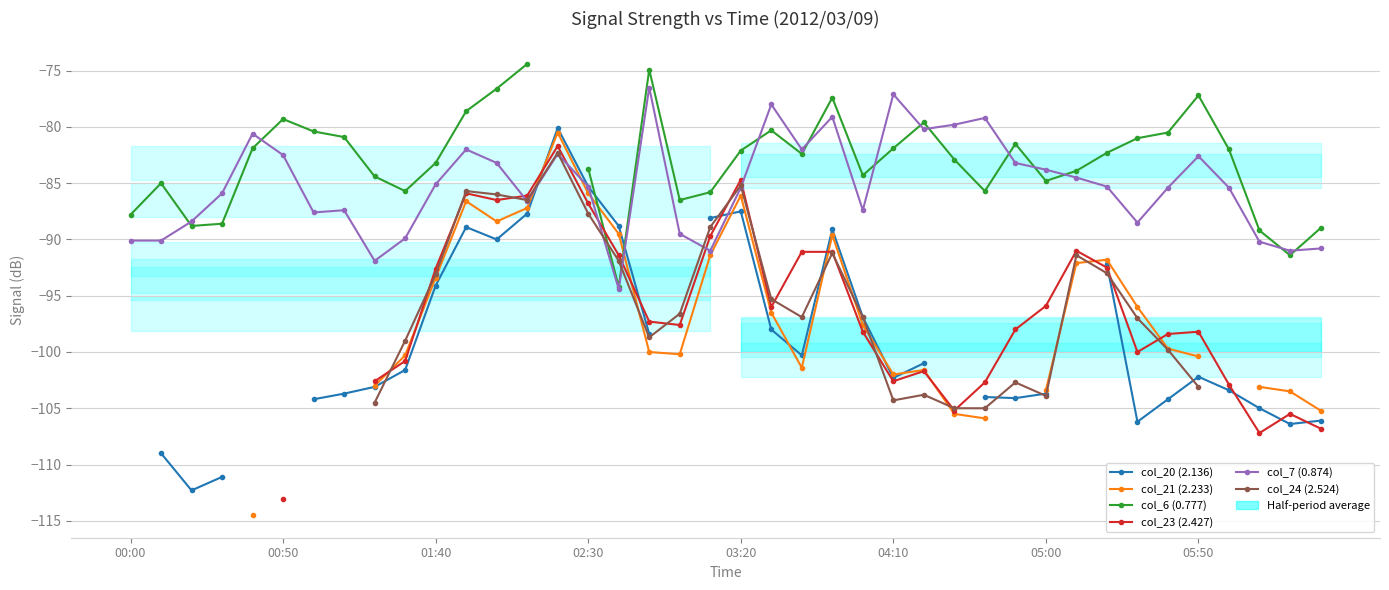

What are all the series names shown in the legend?

col_20 (2.136), col_21 (2.233), col_6 (0.777), col_23 (2.427), col_7 (0.874), col_24 (2.524)